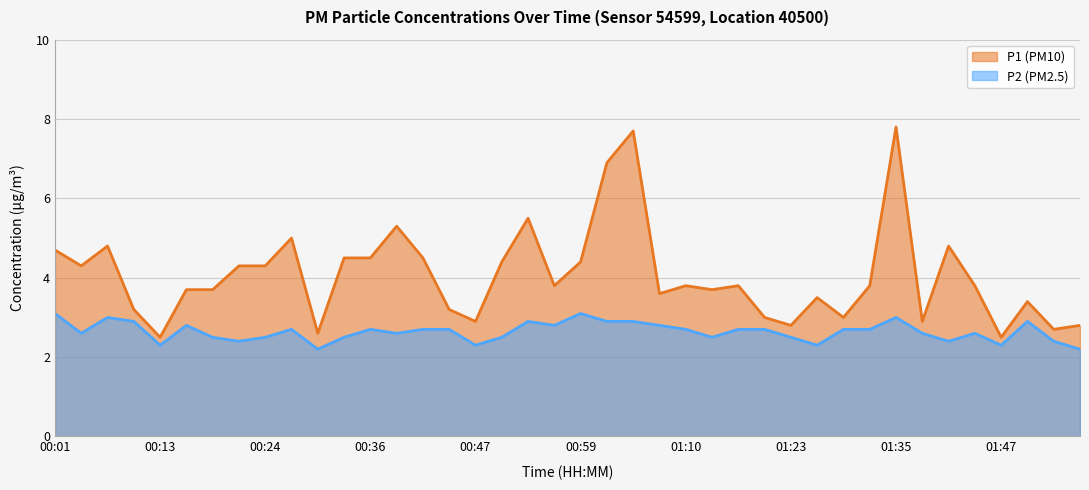

True or false: P2 and P1 intersect in this chart.

False